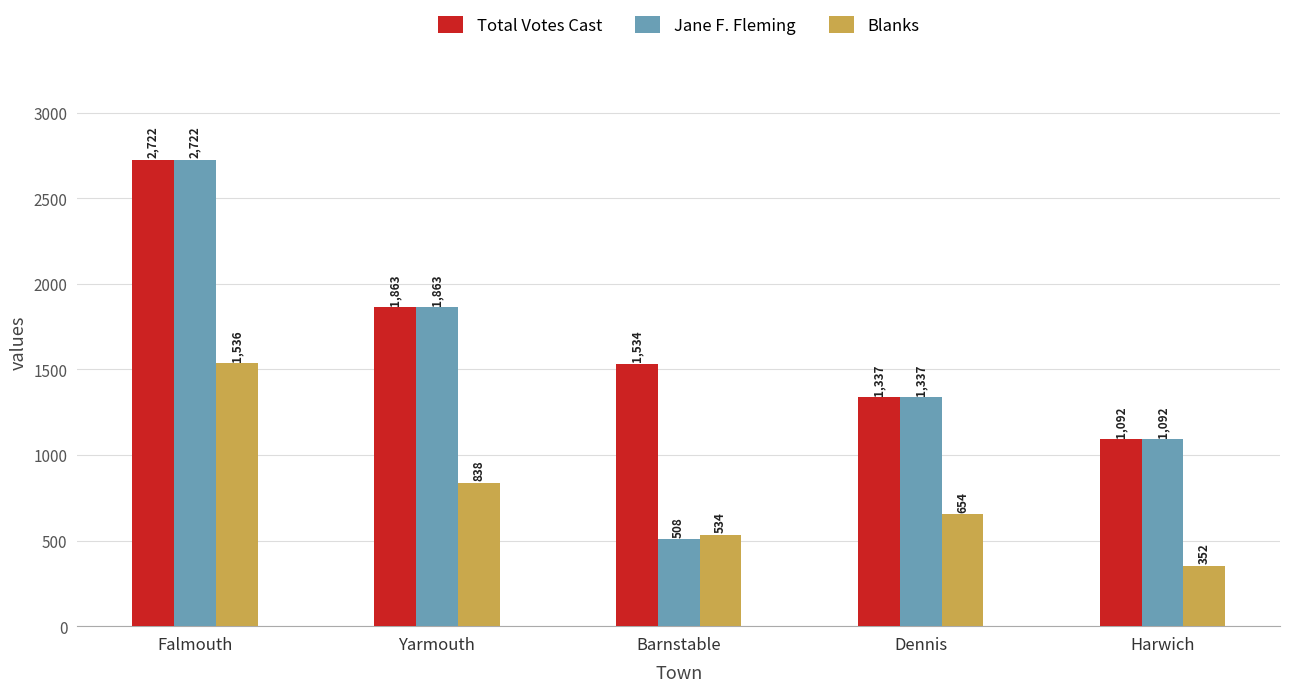

What is the sum of all Jane F. Fleming values?

7522